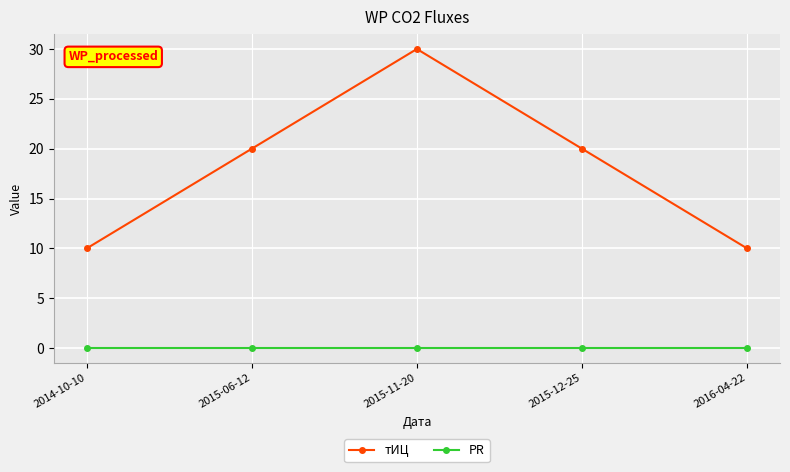

True or false: PR and тИЦ cross at least once.

False